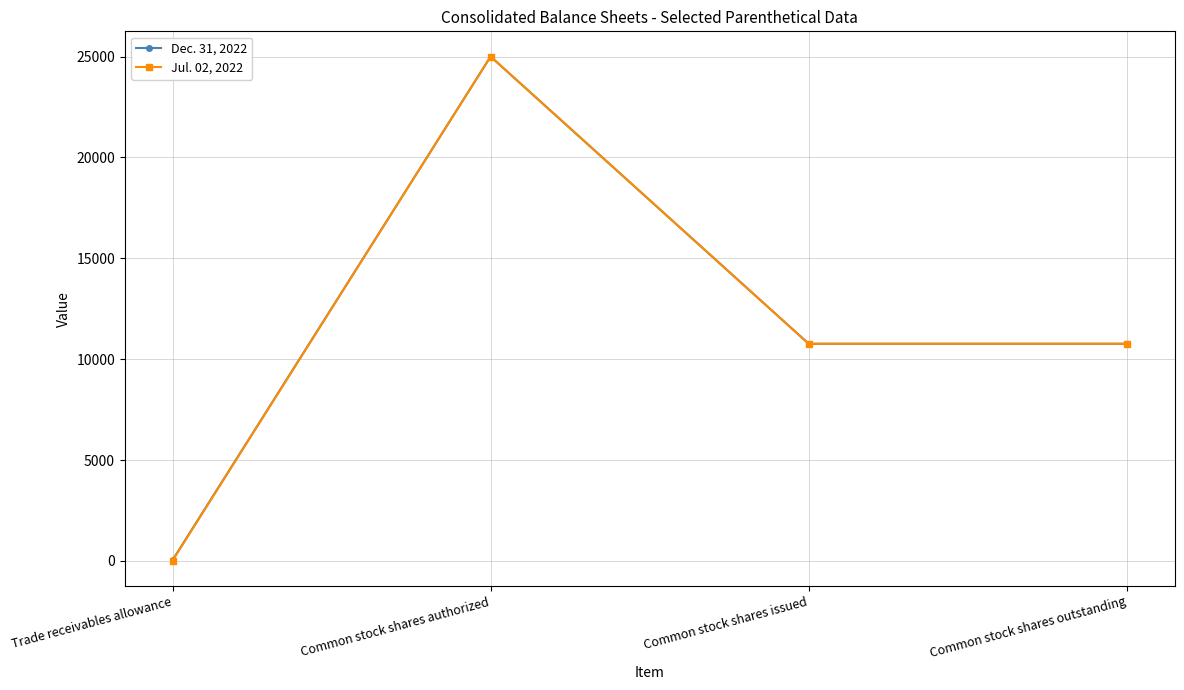

The Jul. 02, 2022 series shows 15045 at Common stock shares issued. True or false?

False